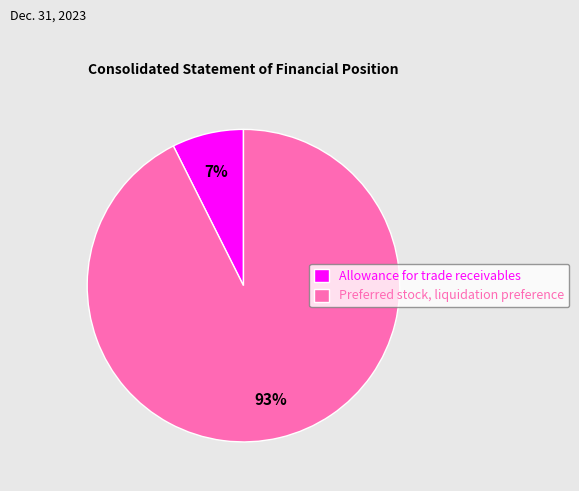

To the nearest percent, what portion does Preferred stock, liquidation preference represent?

93%